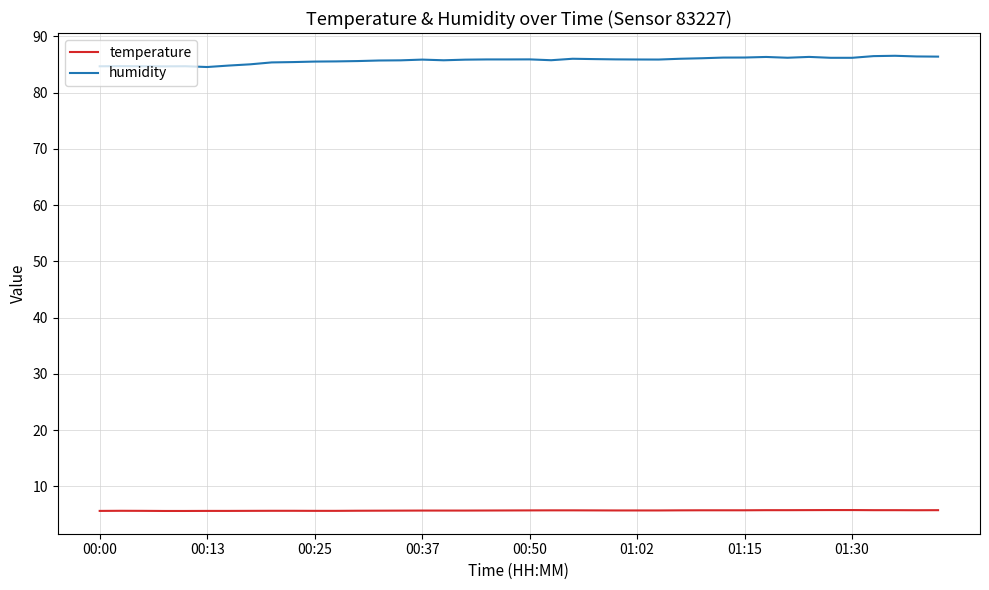

True or false: humidity and temperature intersect in this chart.

False